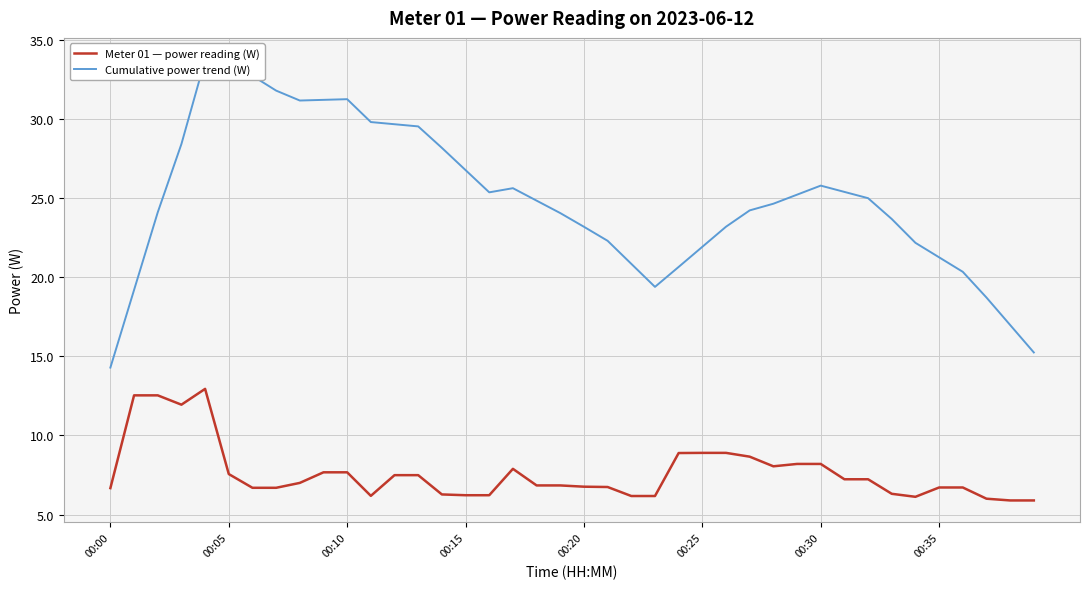

Does the chart display data point markers on the line(s)?

No